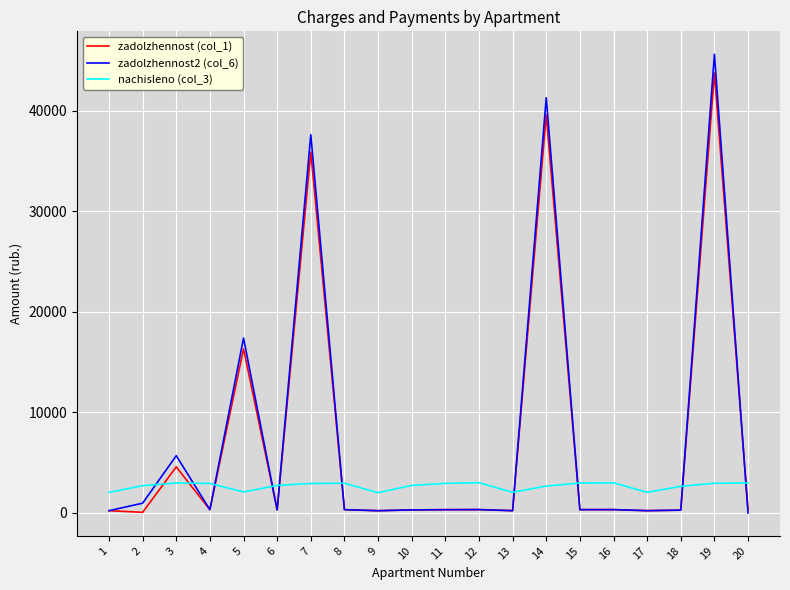

Does the chart have visible grid lines?

Yes